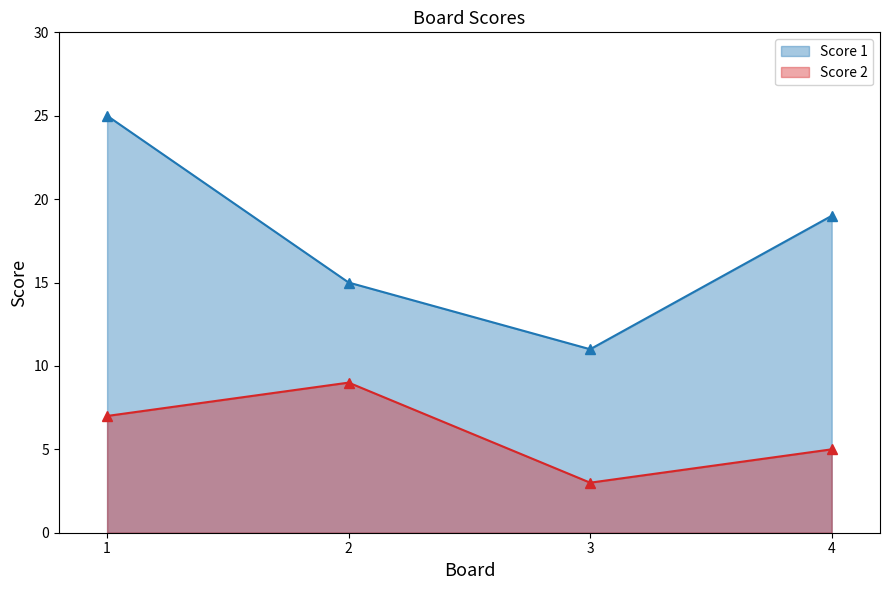

Reading left to right, extract all data points from this chart.

Score 1: 1=25	2=15	3=11	4=19
Score 2: 1=7	2=9	3=3	4=5